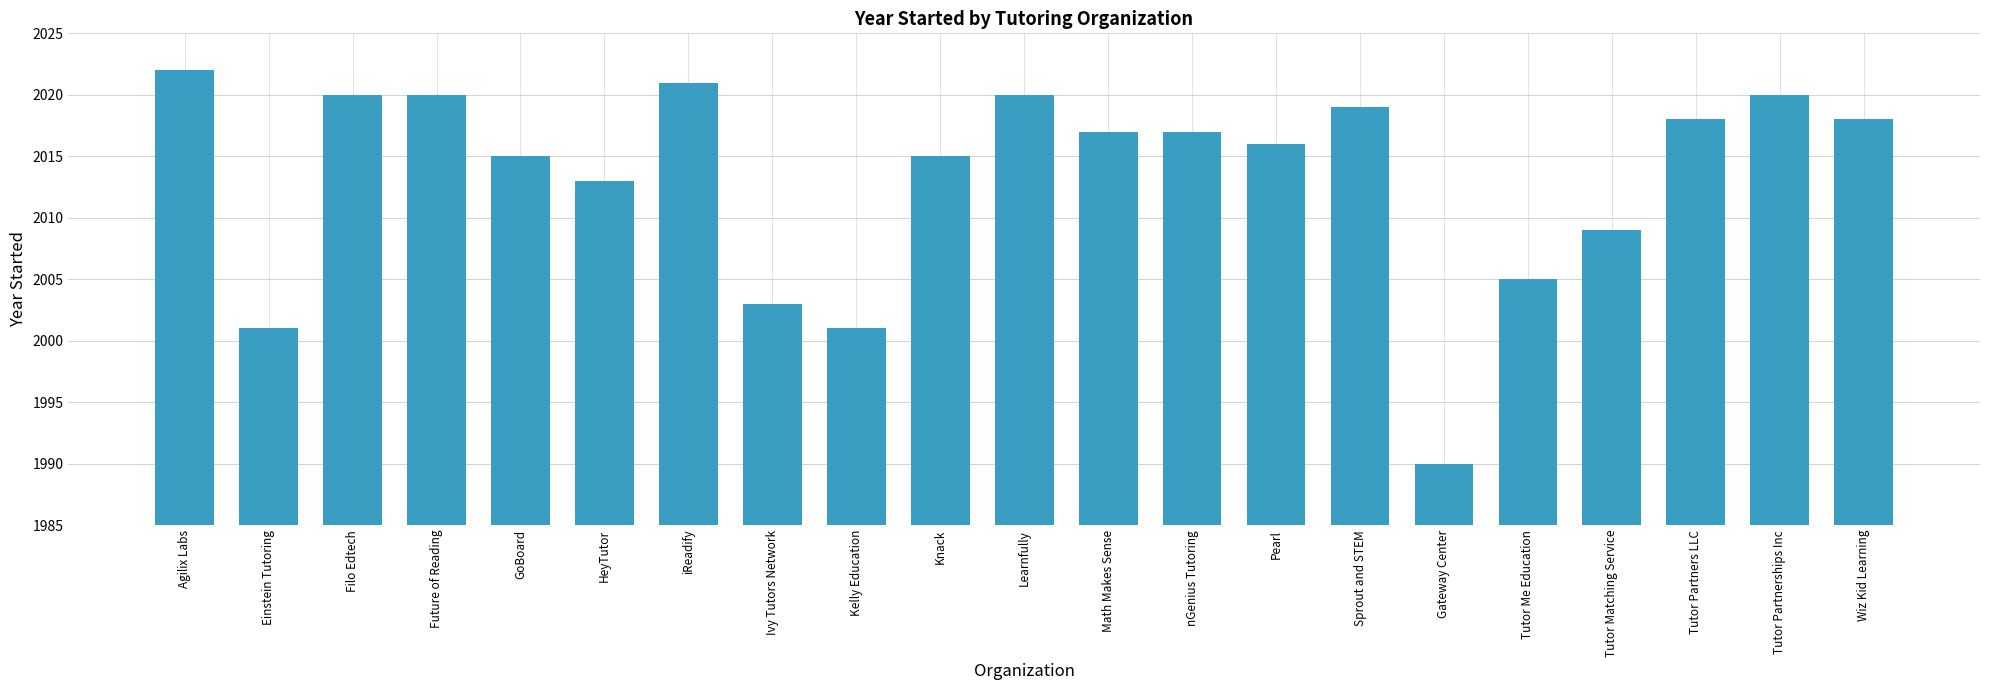

Reading right to left, what are all the values shown in this chart?

Wiz Kid Learning=2018	Tutor Partnerships Inc=2020	Tutor Partners LLC=2018	Tutor Matching Service=2009	Tutor Me Education=2005	Gateway Center=1990	Sprout and STEM=2019	Pearl=2016	nGenius Tutoring=2017	Math Makes Sense=2017	Learnfully=2020	Knack=2015	Kelly Education=2001	Ivy Tutors Network=2003	iReadify=2021	HeyTutor=2013	GoBoard=2015	Future of Reading=2020	Filo Edtech=2020	Einstein Tutoring=2001	Agilix Labs=2022